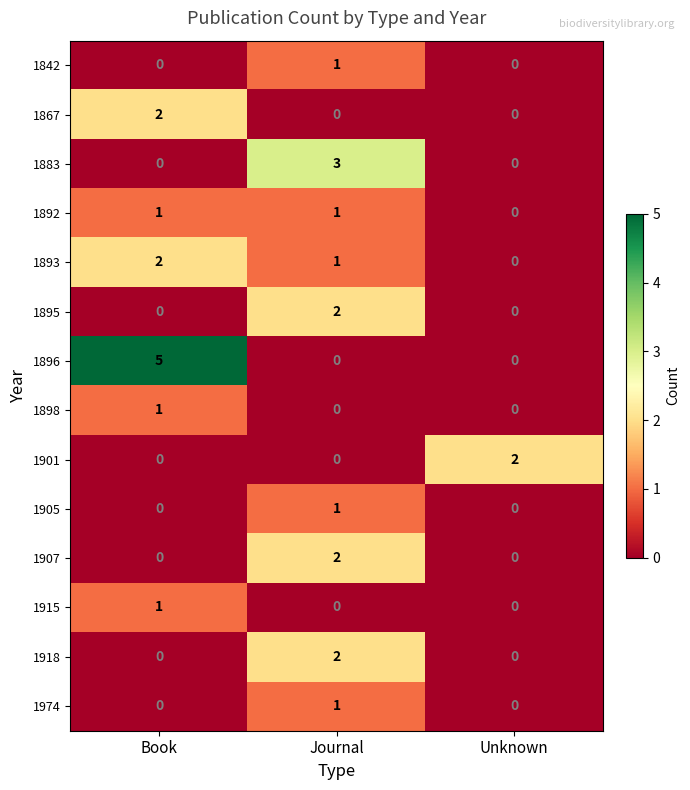

Which category has the highest value across all series?

Book